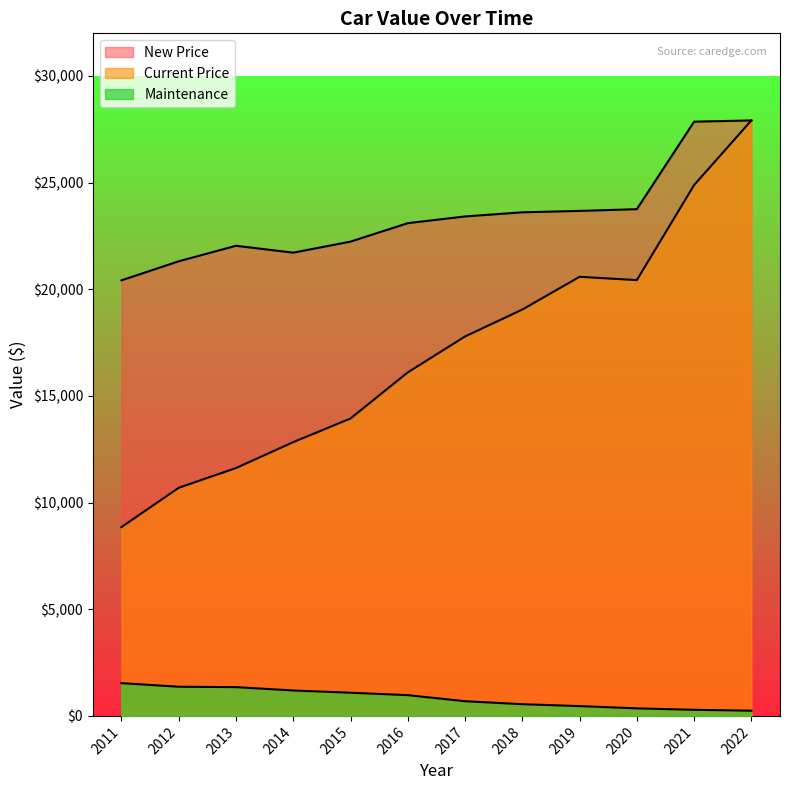

What is the total value across all series at 2019?

44721